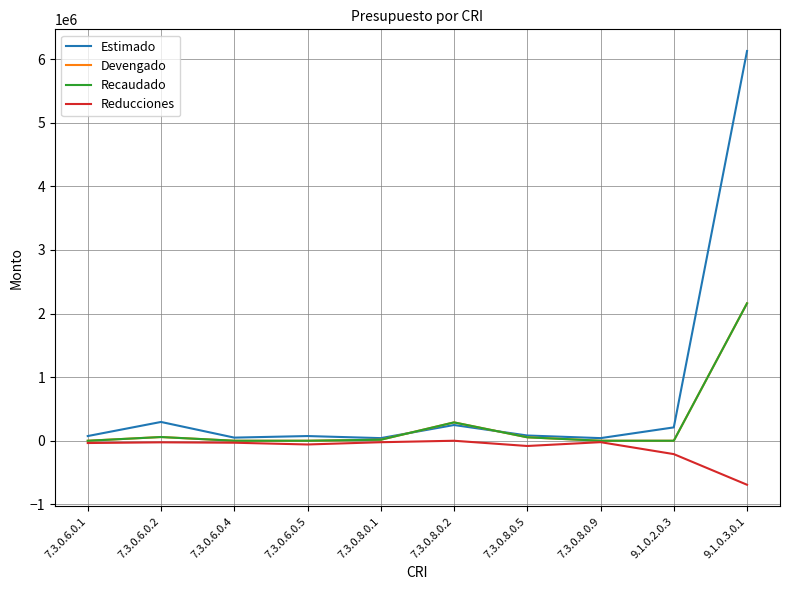

Reading left to right, what are all the values shown in this chart?

Estimado: 7.3.0.6.0.1=73867.5	7.3.0.6.0.2=295470.0	7.3.0.6.0.4=49245.0	7.3.0.6.0.5=73867.5	7.3.0.8.0.1=41223.0	7.3.0.8.0.2=247338.0	7.3.0.8.0.5=82446.0	7.3.0.8.0.9=41223.0	9.1.0.2.0.3=210000.0	9.1.0.3.0.1=6126750.0
Devengado: 7.3.0.6.0.1=0.0	7.3.0.6.0.2=58550.0	7.3.0.6.0.4=0.0	7.3.0.6.0.5=0.0	7.3.0.8.0.1=16077.0	7.3.0.8.0.2=288639.0	7.3.0.8.0.5=54151.0	7.3.0.8.0.9=0.0	9.1.0.2.0.3=0.0	9.1.0.3.0.1=2160384.6
Recaudado: 7.3.0.6.0.1=0.0	7.3.0.6.0.2=58550.0	7.3.0.6.0.4=0.0	7.3.0.6.0.5=0.0	7.3.0.8.0.1=16077.0	7.3.0.8.0.2=288639.0	7.3.0.8.0.5=54151.0	7.3.0.8.0.9=0.0	9.1.0.2.0.3=0.0	9.1.0.3.0.1=2160384.6
Reducciones: 7.3.0.6.0.1=-35708.5	7.3.0.6.0.2=-24767.0	7.3.0.6.0.4=-31015.0	7.3.0.6.0.5=-58577.5	7.3.0.8.0.1=-23098.0	7.3.0.8.0.2=0.0	7.3.0.8.0.5=-82446.0	7.3.0.8.0.9=-22183.0	9.1.0.2.0.3=-210000.0	9.1.0.3.0.1=-691750.0